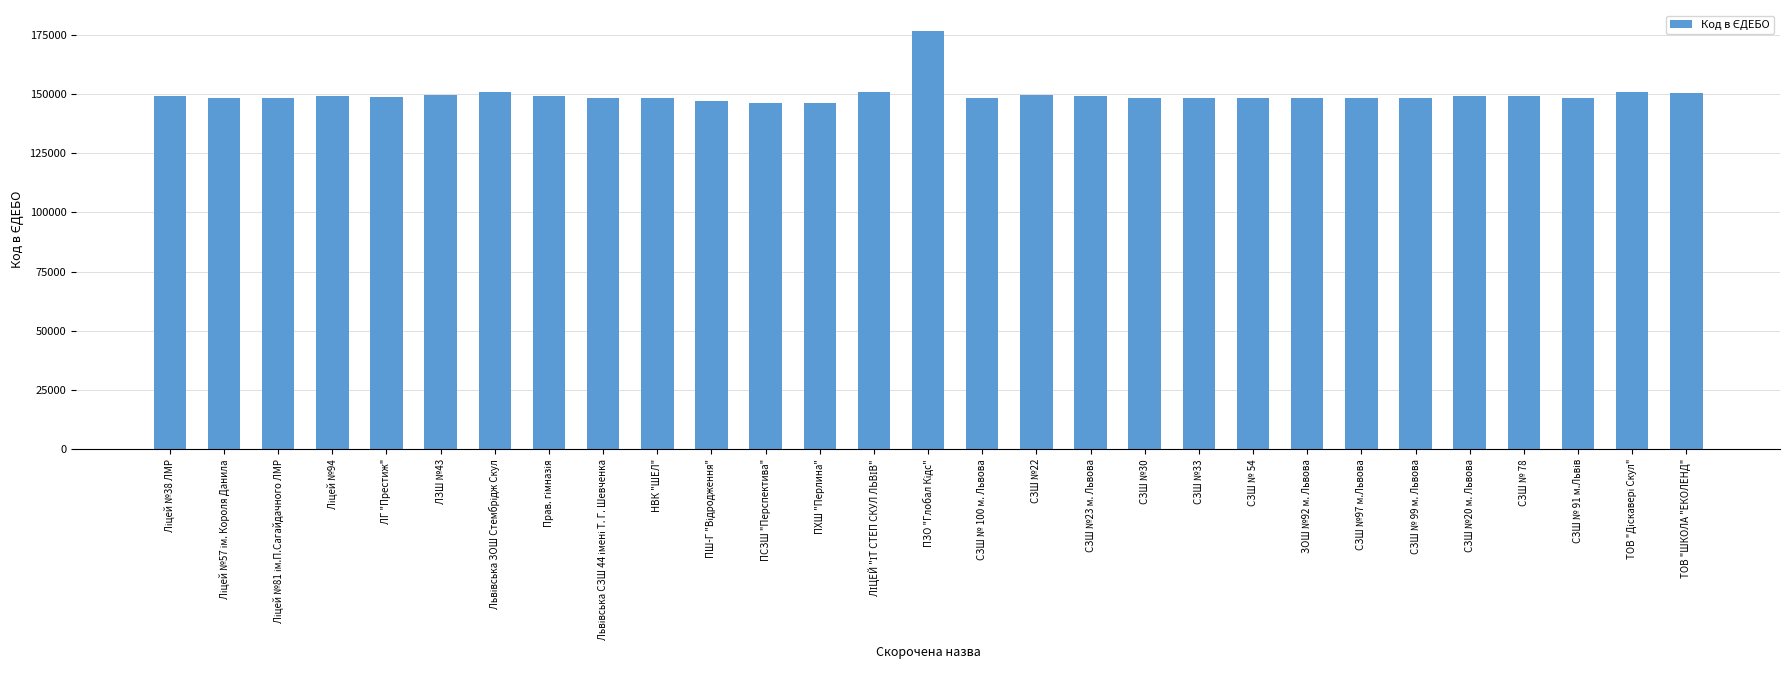

Is it true that the value at СЗШ № 78 is 250102?

False